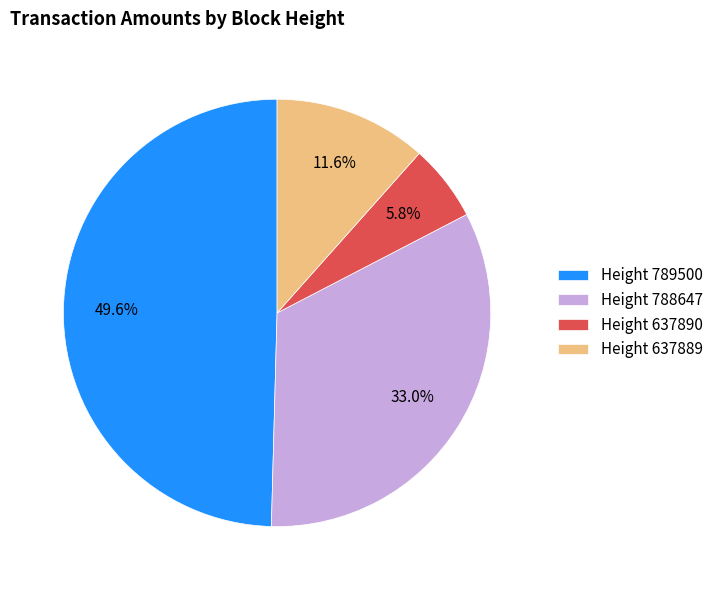

Count the number of slices in the pie.

4